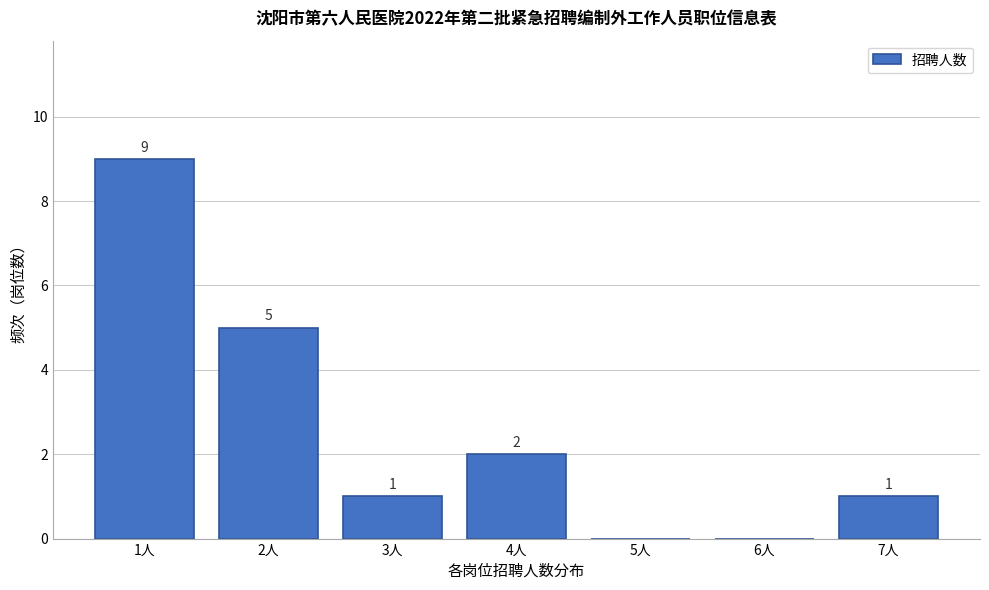

Which range on the x-axis has the tallest bar?

0.5 to 1.5